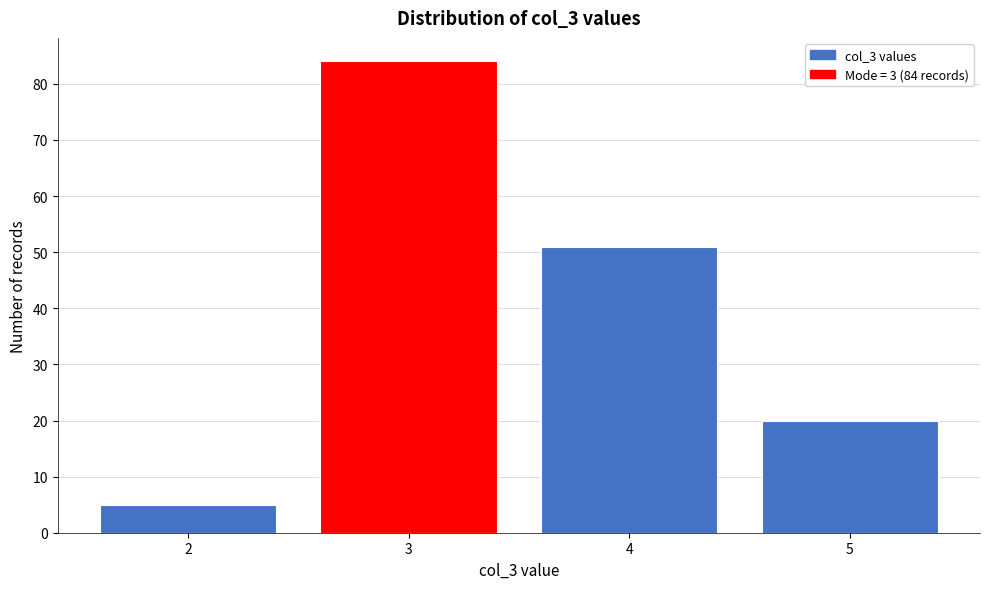

Reading right to left, what are all the values shown in this chart?

5=20	4=51	3=84	2=5